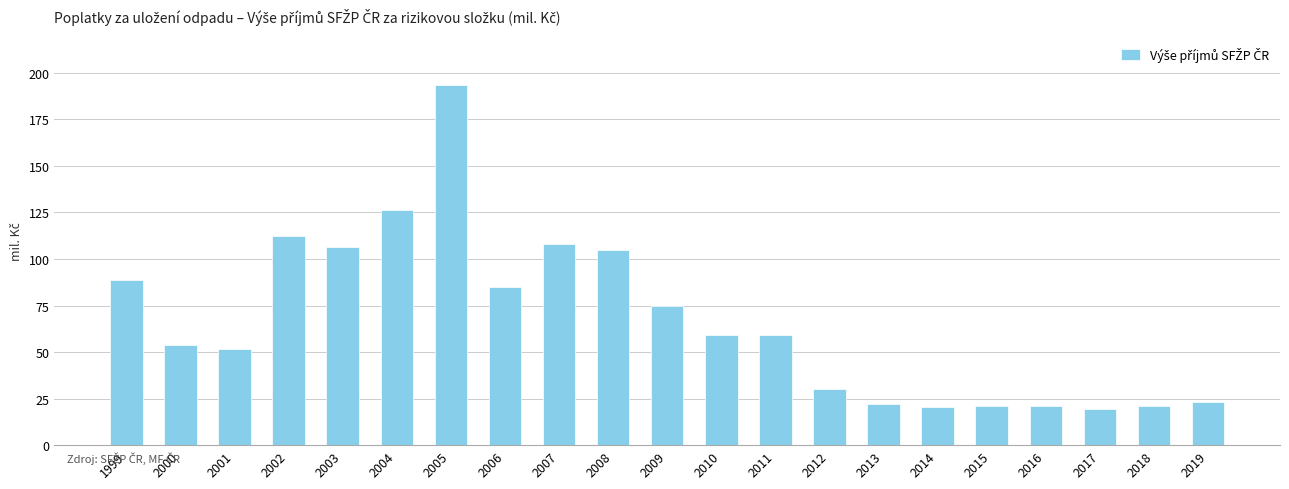

True or false: the data shows 107.8 at 2007.

True